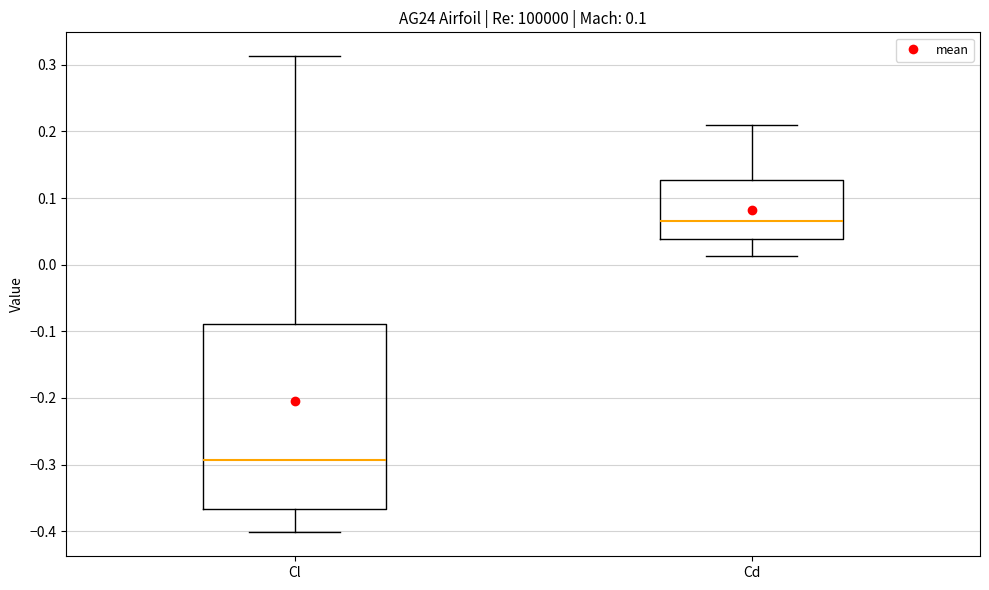

Where does the median line of the box for Cl sit on the y-axis? The values are not printed on the chart, so give them approximately, as read against the axis.

-0.29